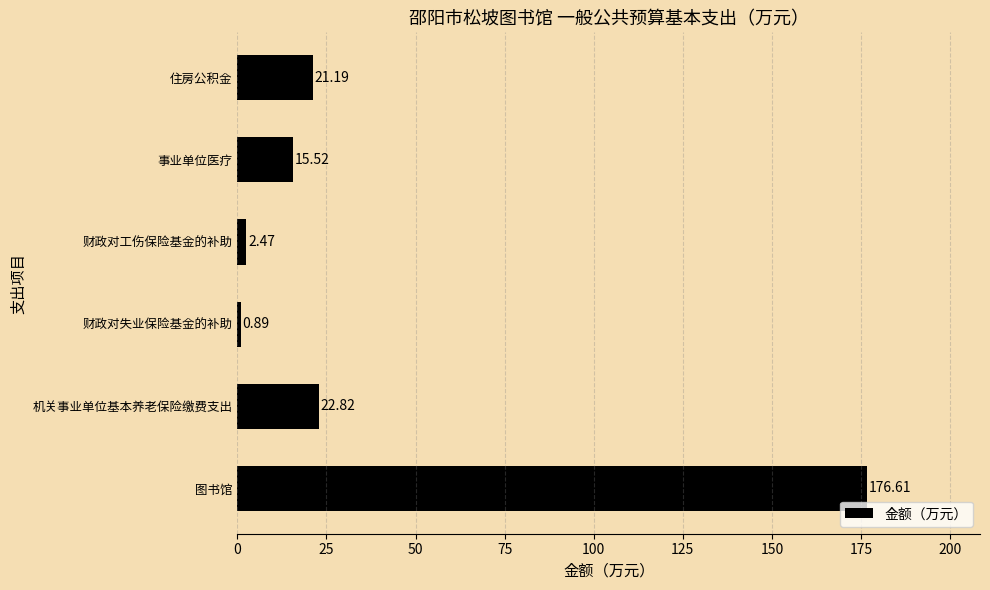

How many values are below 21?

3